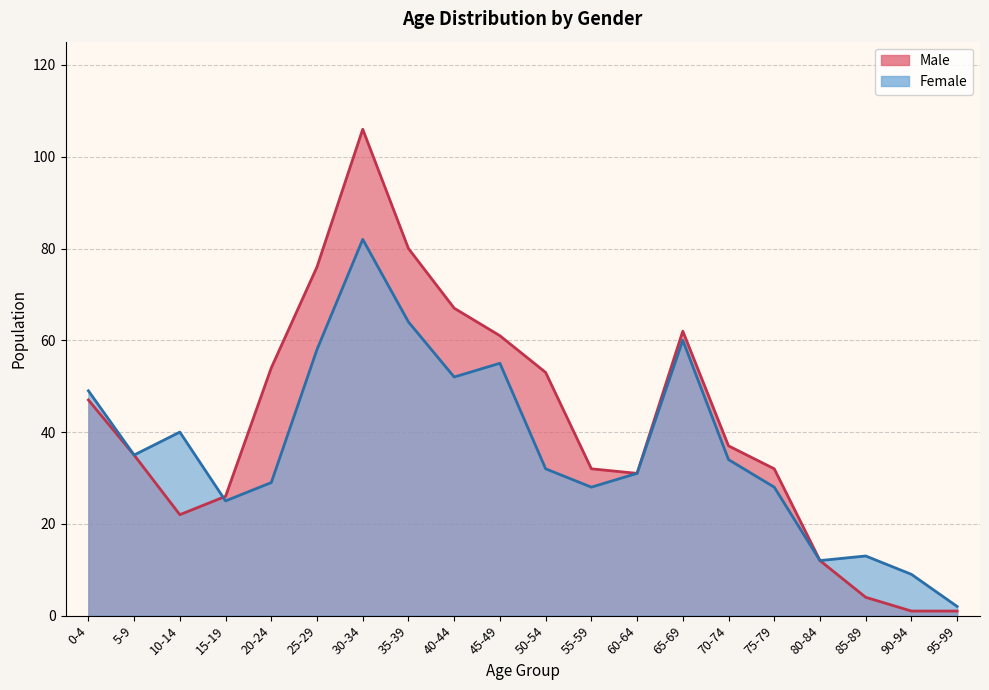

What is the value of the Male point at the 10th from the left?

61